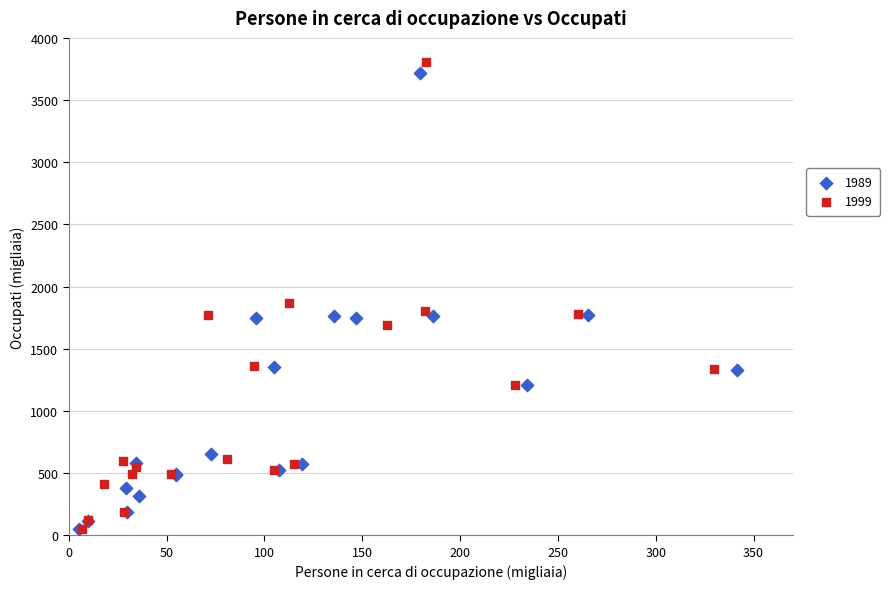

Which series has the widest spread of Y values?

1999